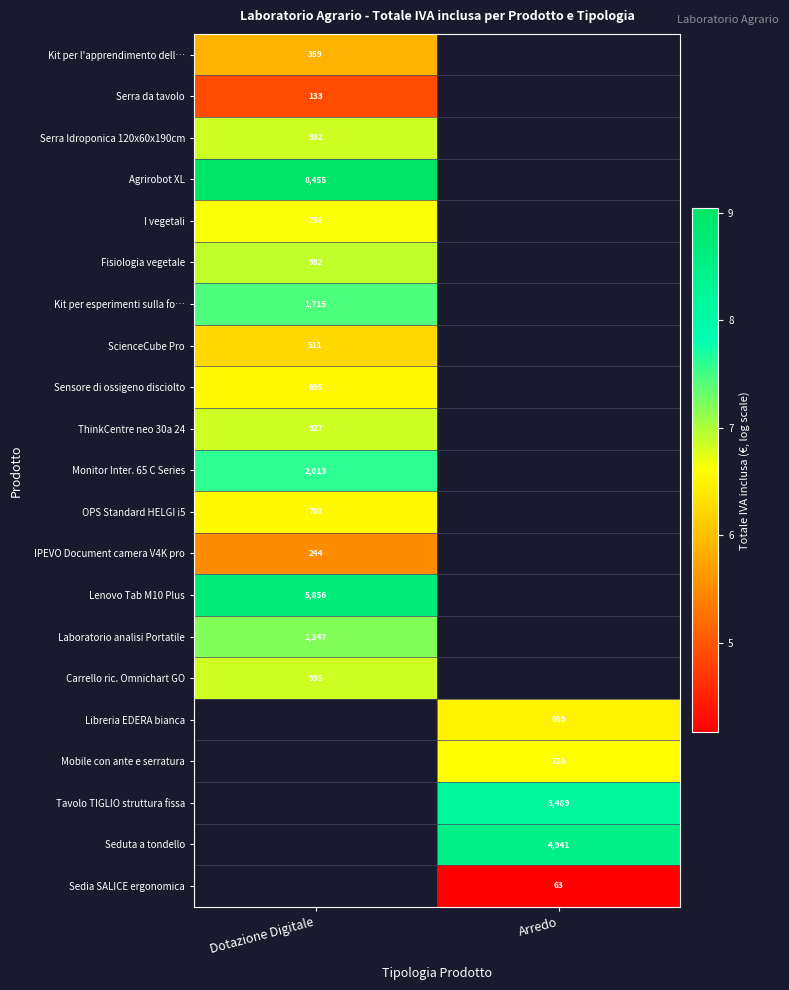

How many positive values does the OPS Standard HELGI i5 series have?

1